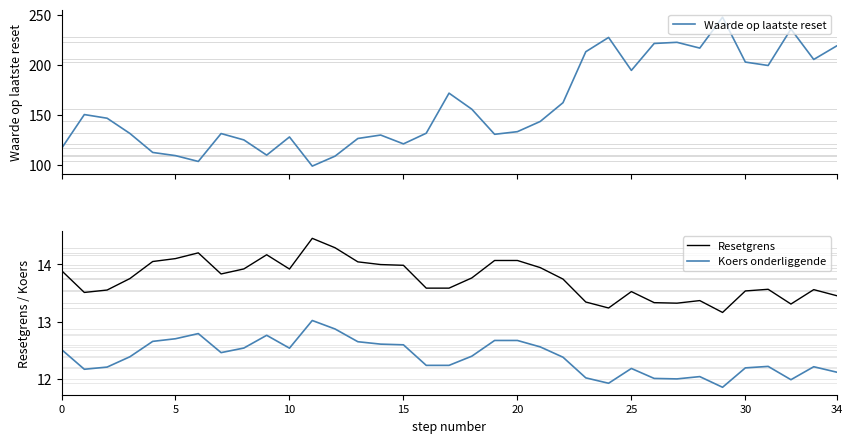

True or false: Resetgrens and Koers onderliggende intersect in this chart.

False